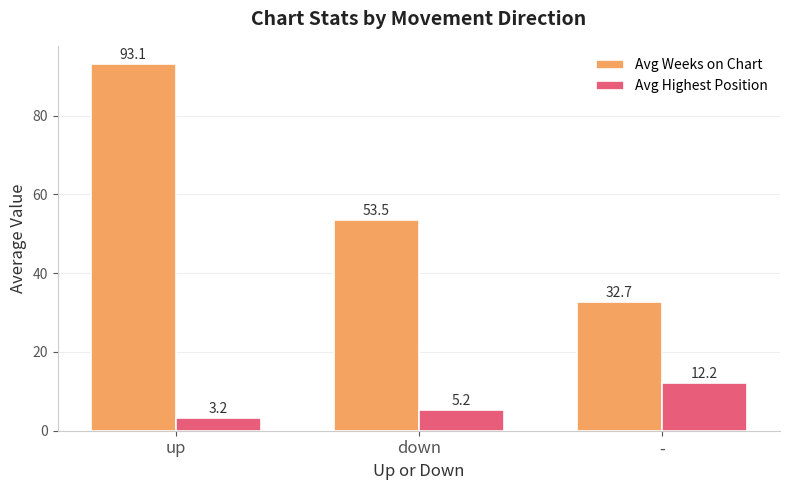

Reading right to left, extract all data points from this chart.

Avg Weeks on Chart: -=32.7	down=53.5	up=93.1
Avg Highest Position: -=12.2	down=5.2	up=3.2